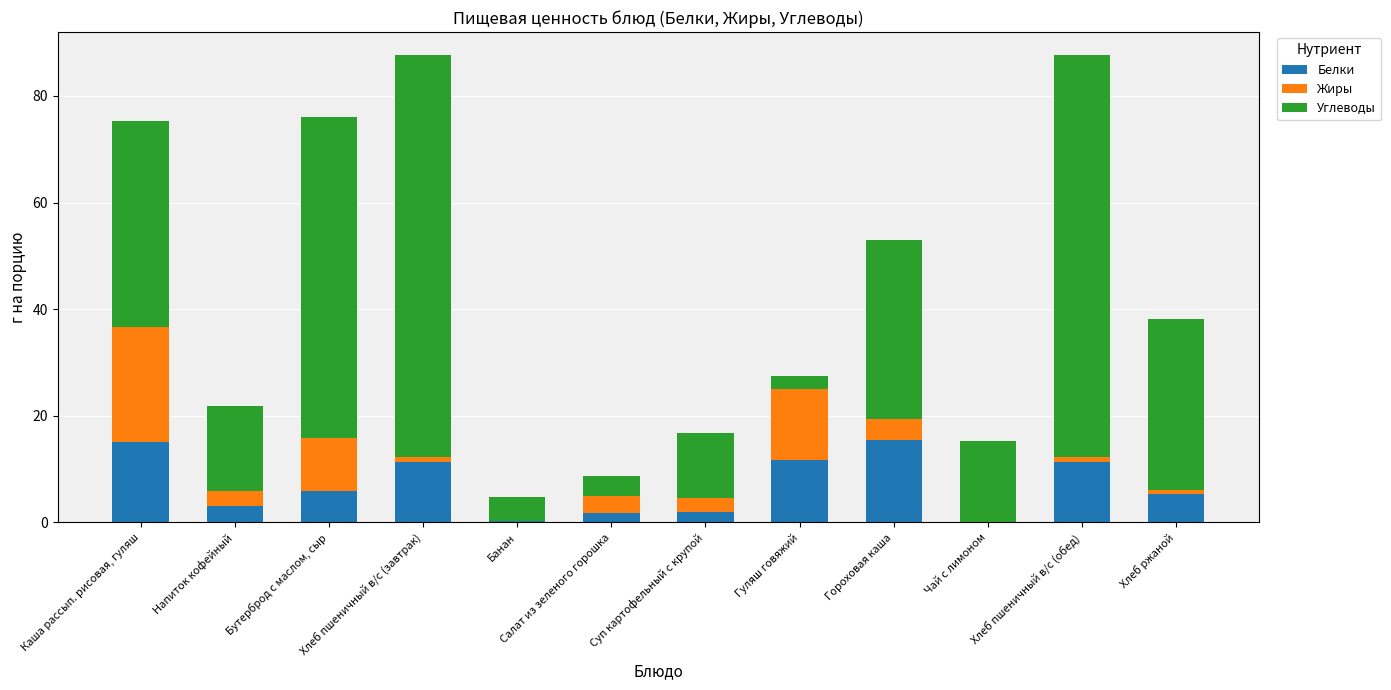

True or false: Белки has a value of 19.7 at Хлеб пшеничный в/с (завтрак).

False